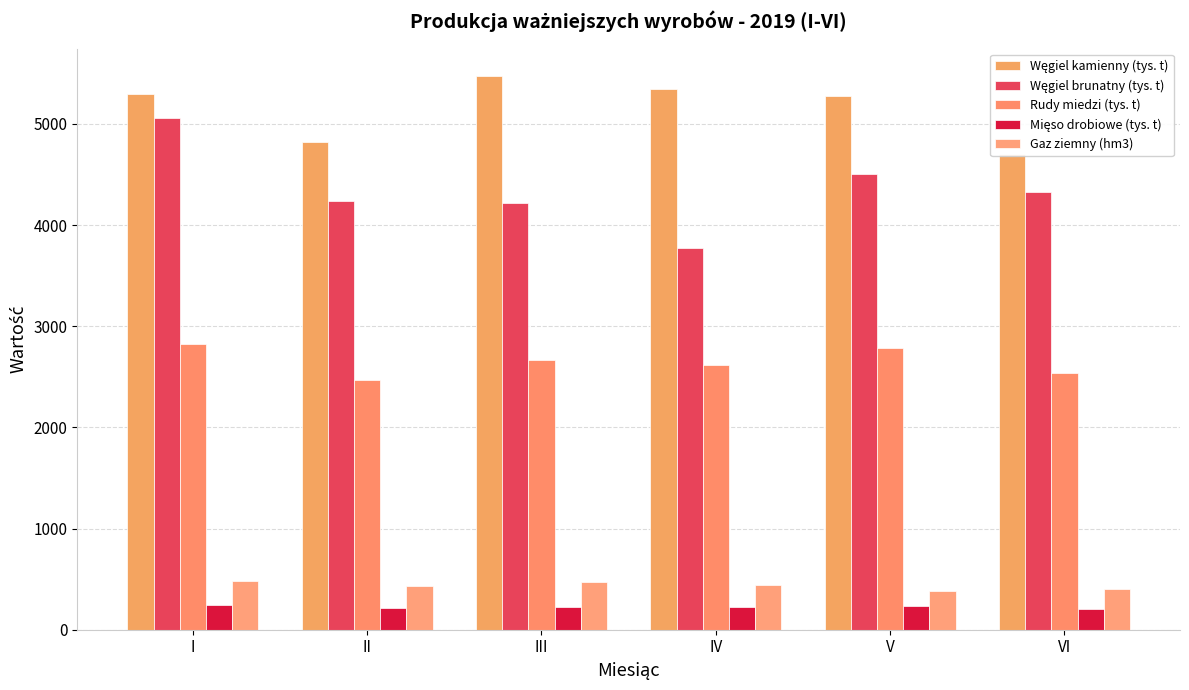

Which label corresponds to the smallest value in the chart?

VI